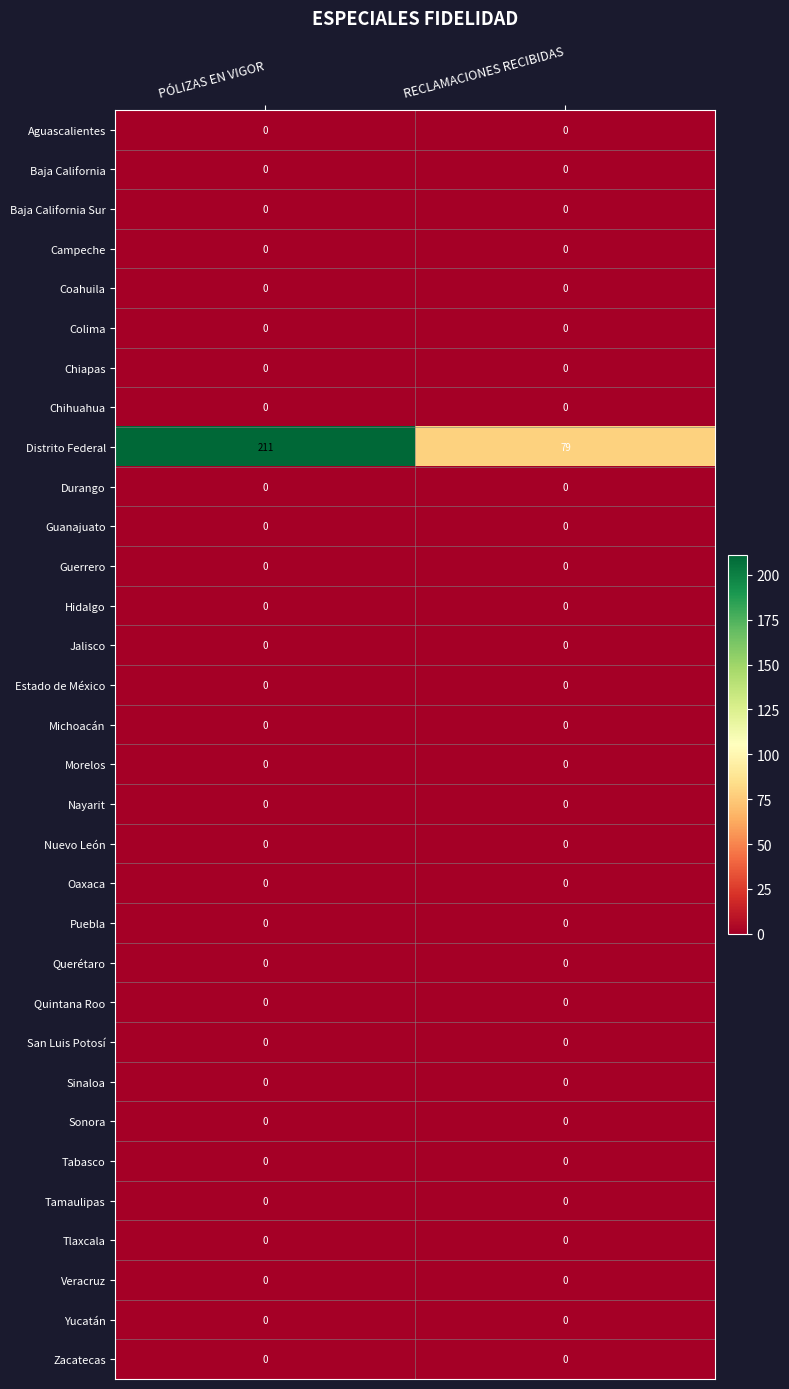

What is the total value across all series at RECLAMACIONES RECIBIDAS?

79